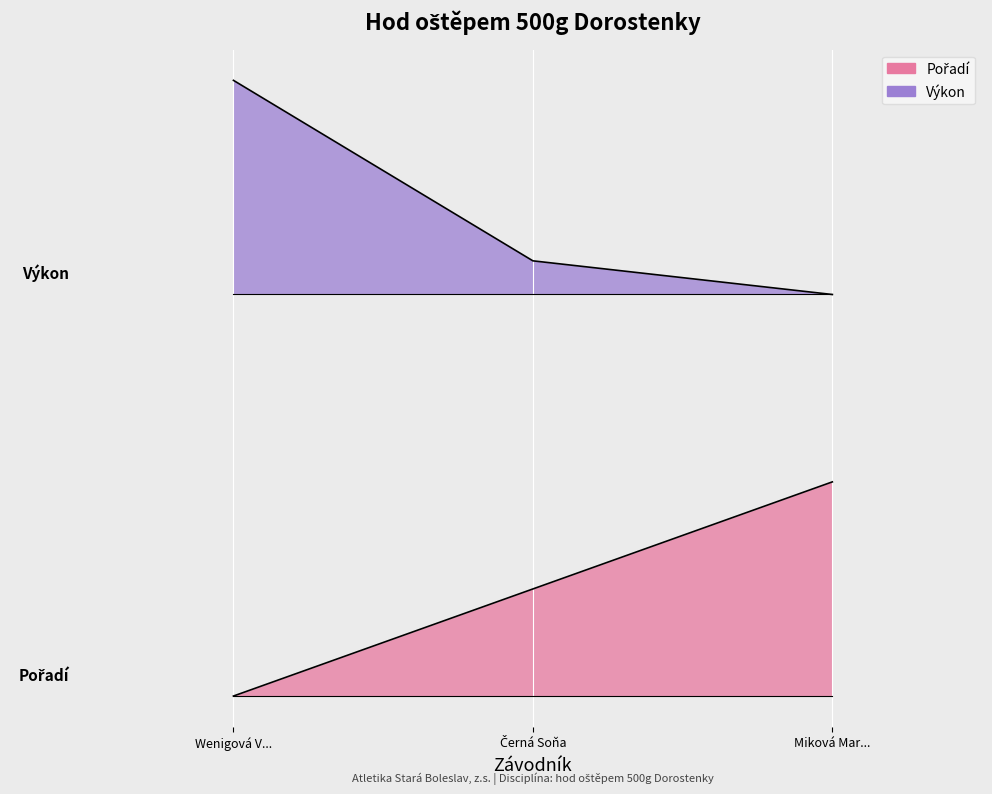

What is the difference between the Pořadí values at Miková Mar... and Wenigová V...?

0.8